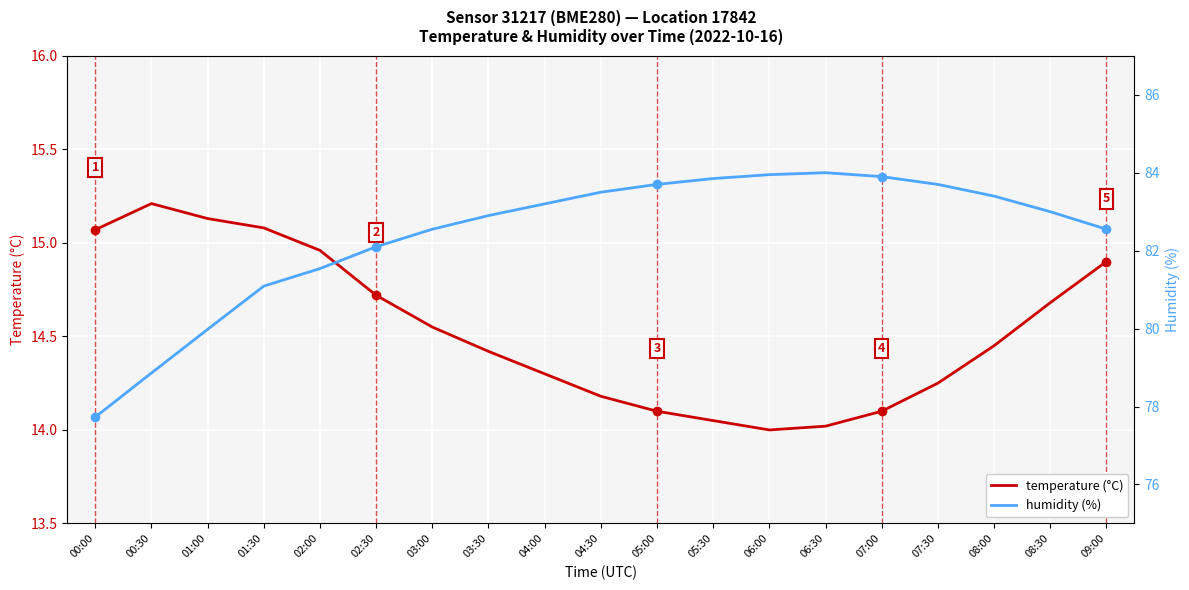

Which series changed the most between 01:30 and 05:00?

humidity (%)